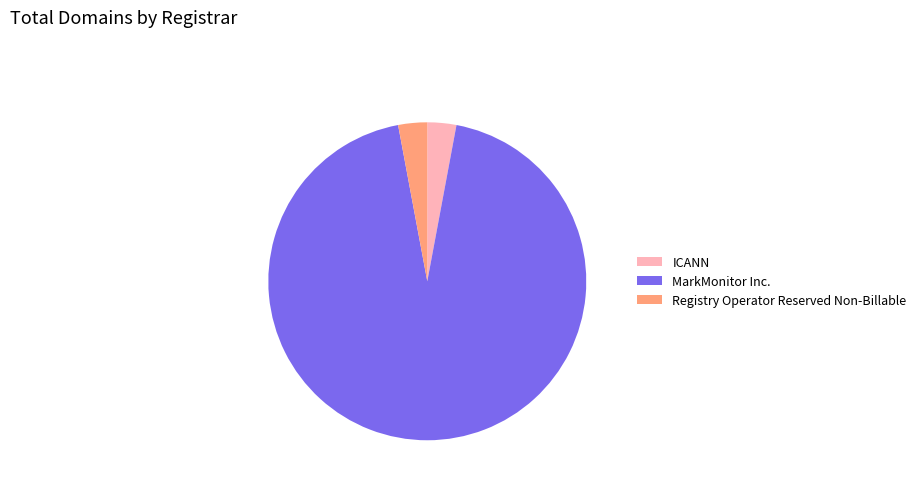

Which category has the biggest portion of the pie?

MarkMonitor Inc.